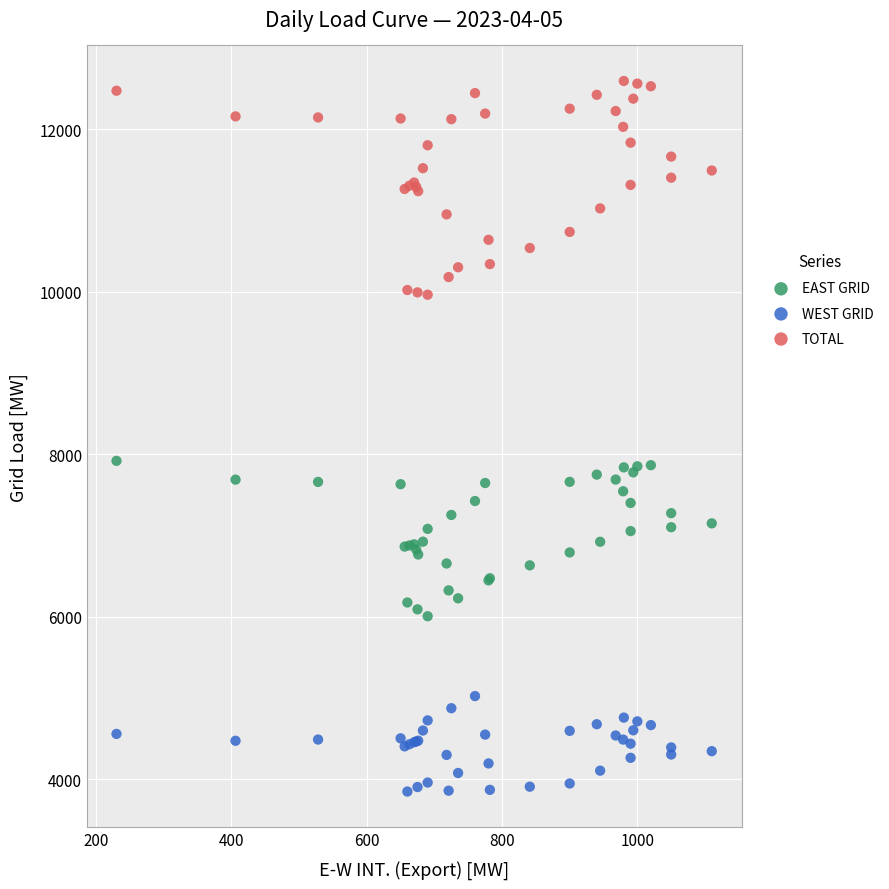

Which series reaches the maximum Y coordinate?

TOTAL